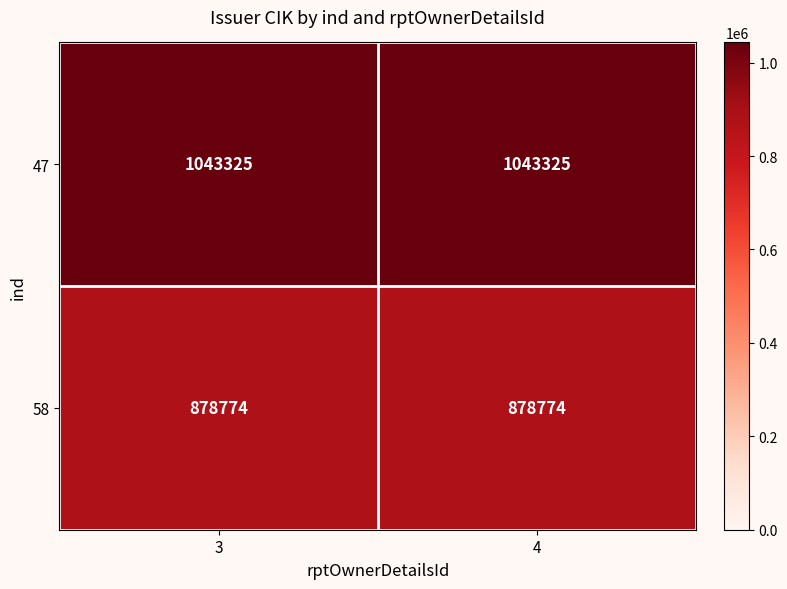

At how many categories does at least one series exceed 929410?

2